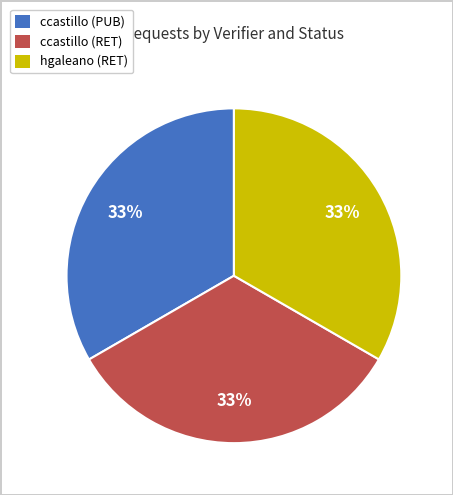

Is ccastillo (PUB) the majority of the pie?

No